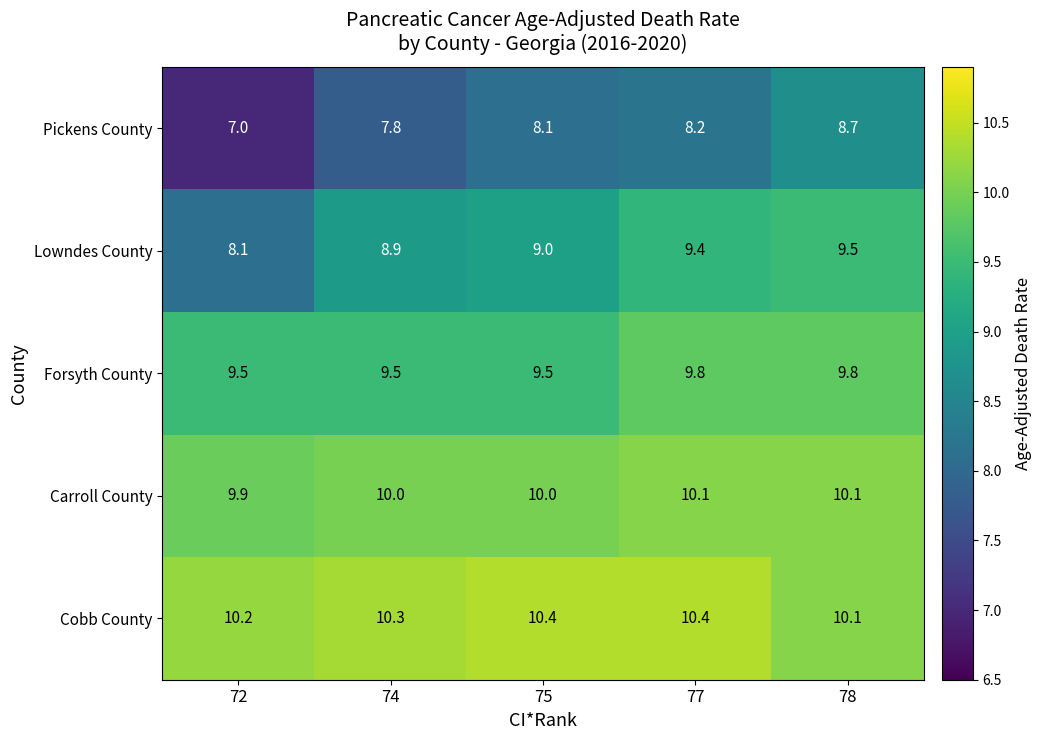

Which category has the lowest value across all series?

72